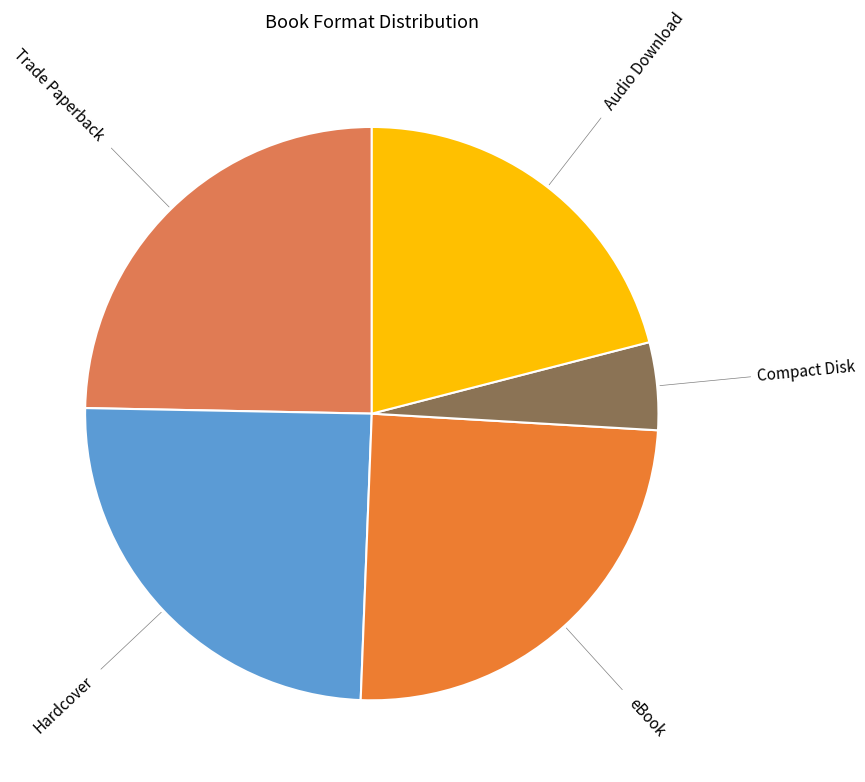

Does any single category account for the majority?

No